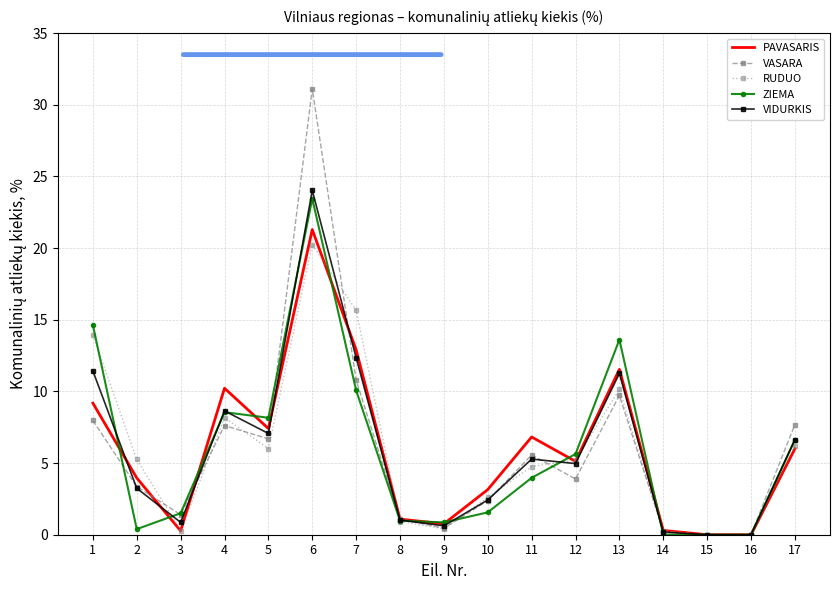

Which series has the largest range (max minus min)?

VASARA